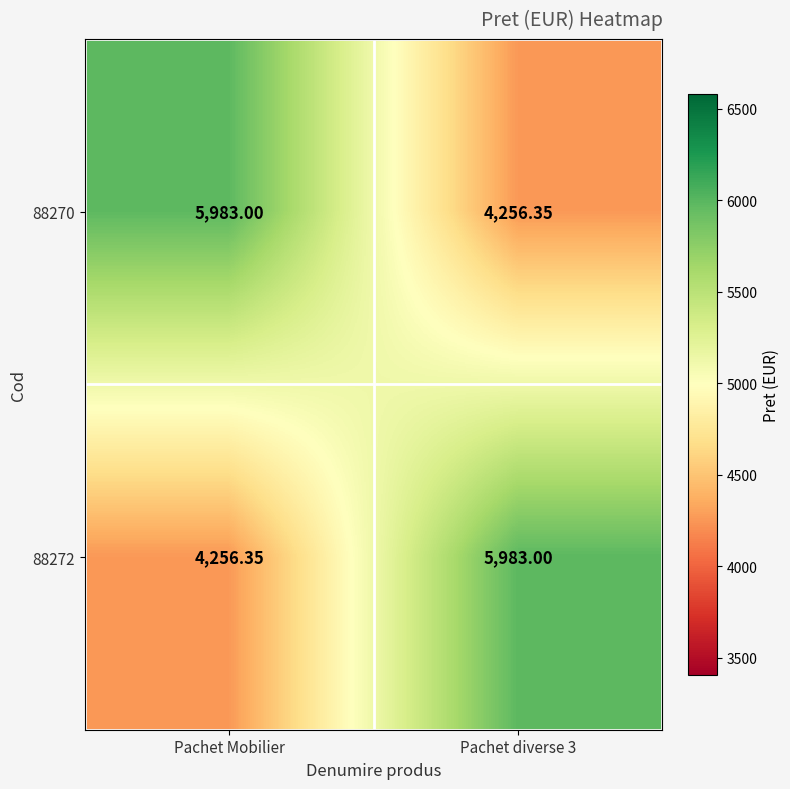

Which category has the highest value in the 88270 series?

Pachet Mobilier